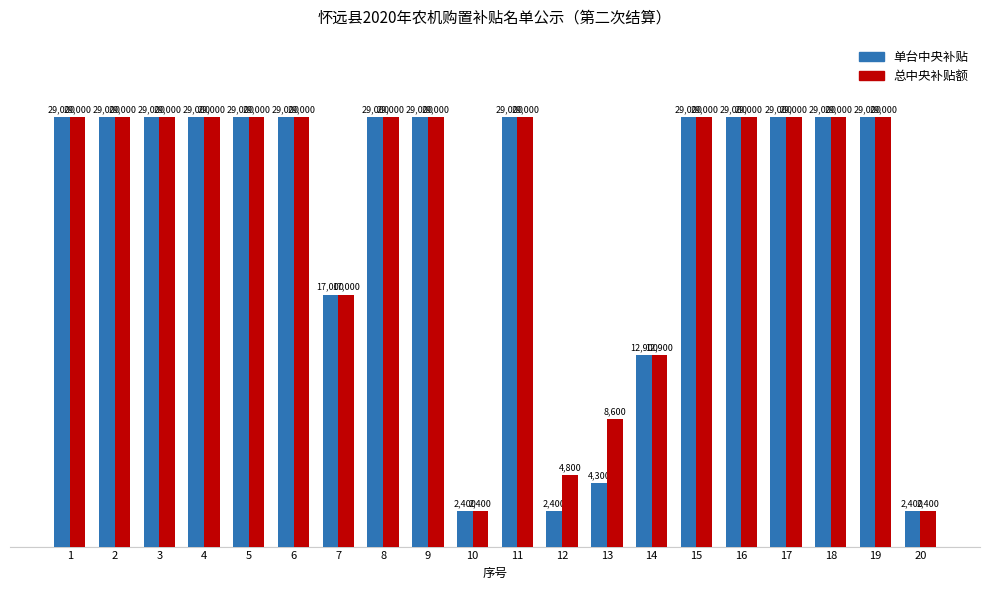

How many categories are shown in the chart?

20